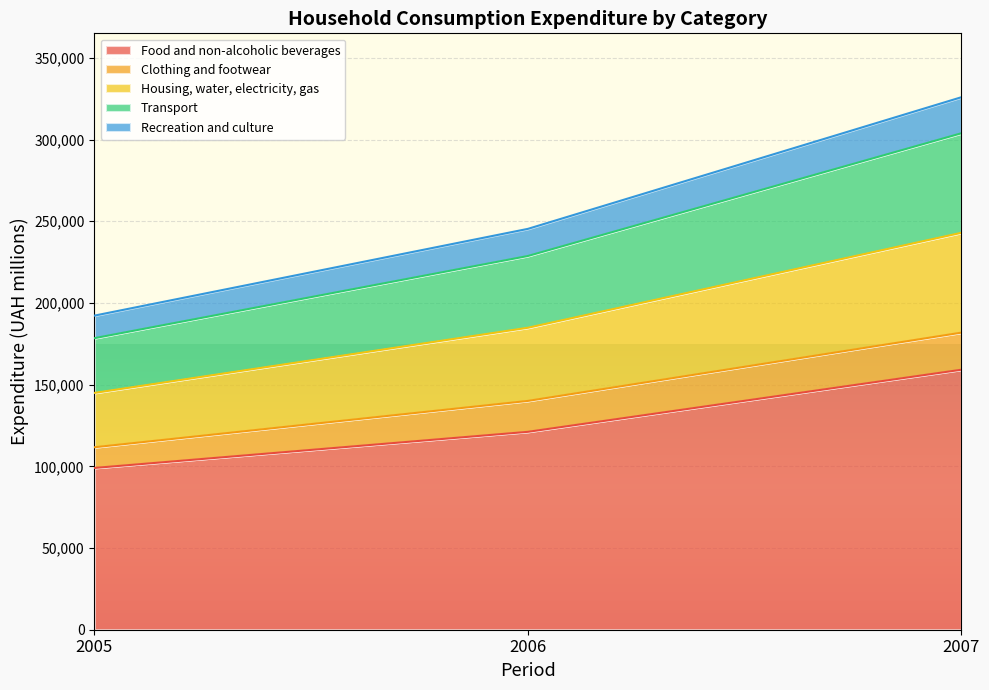

The value of Food and non-alcoholic beverages at 2006 is 57253. True or false?

False